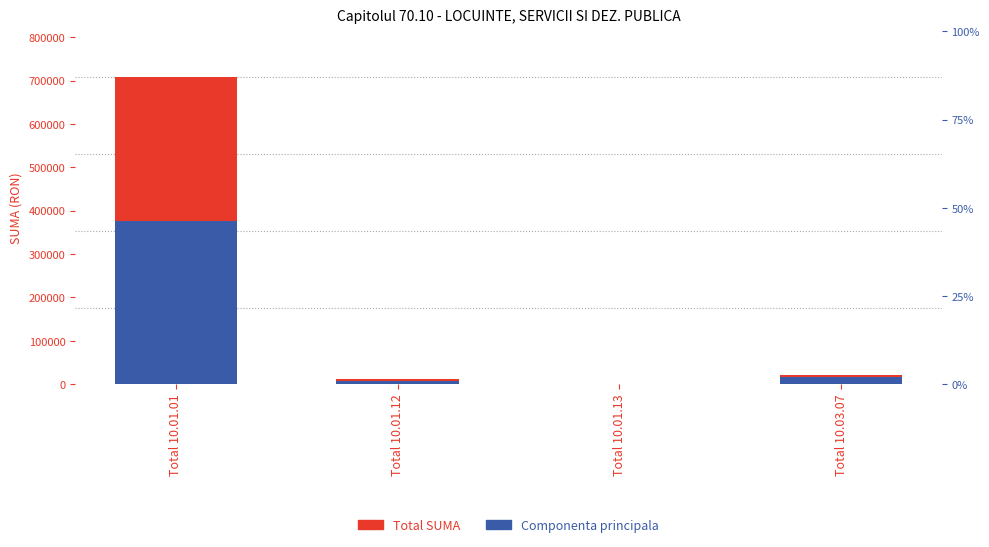

What is the highest value of the Total SUMA series?

707411